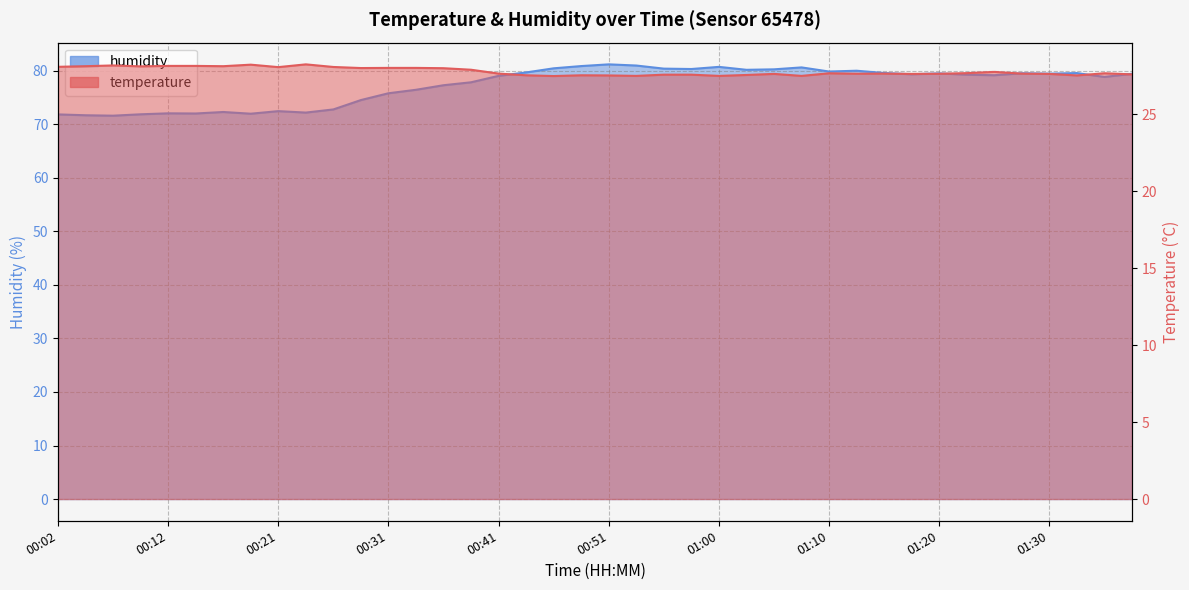

What is the label of the 3rd point from the right?

01:32